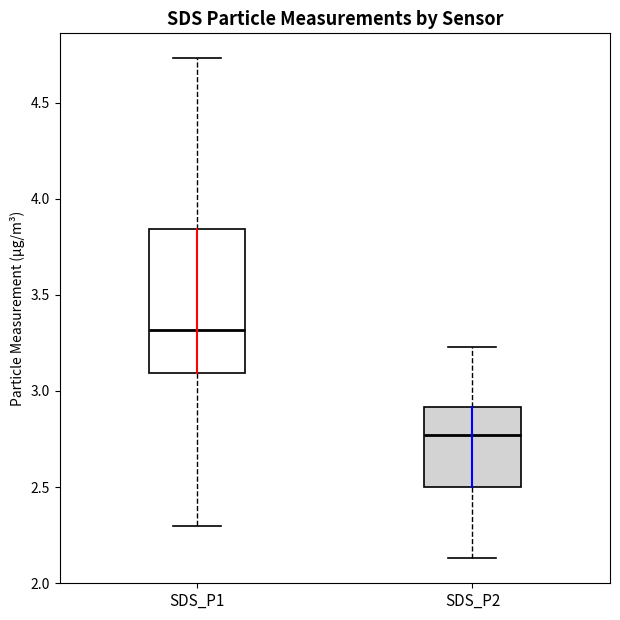

Where does the median line of the box for SDS_P2 sit on the y-axis? The values are not printed on the chart, so give them approximately, as read against the axis.

2.75